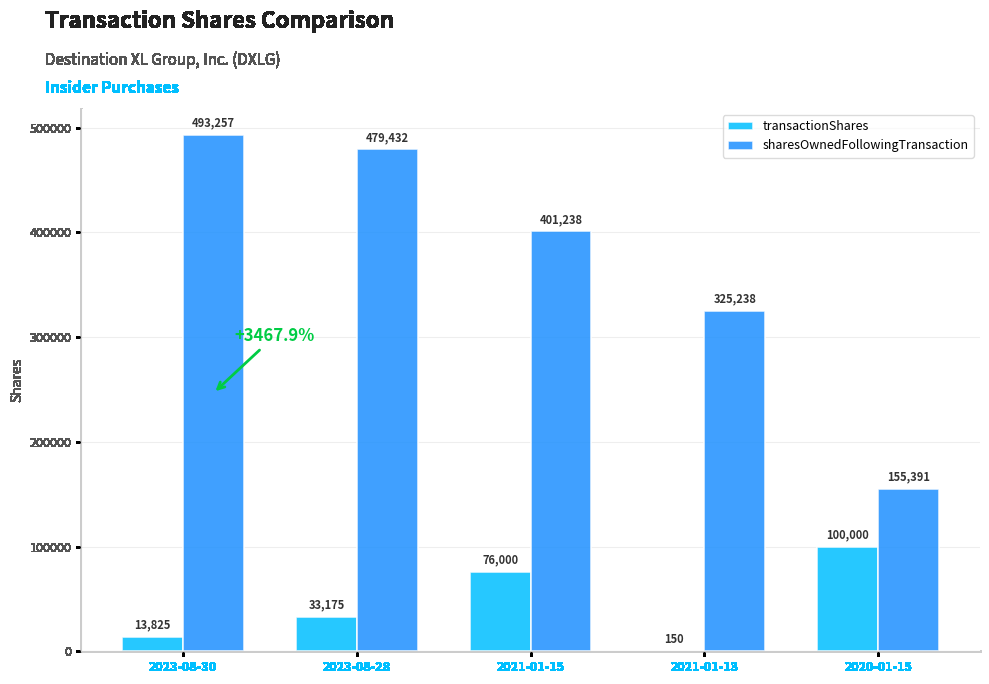

The value of transactionShares at 2021-01-13 is 150. True or false?

True